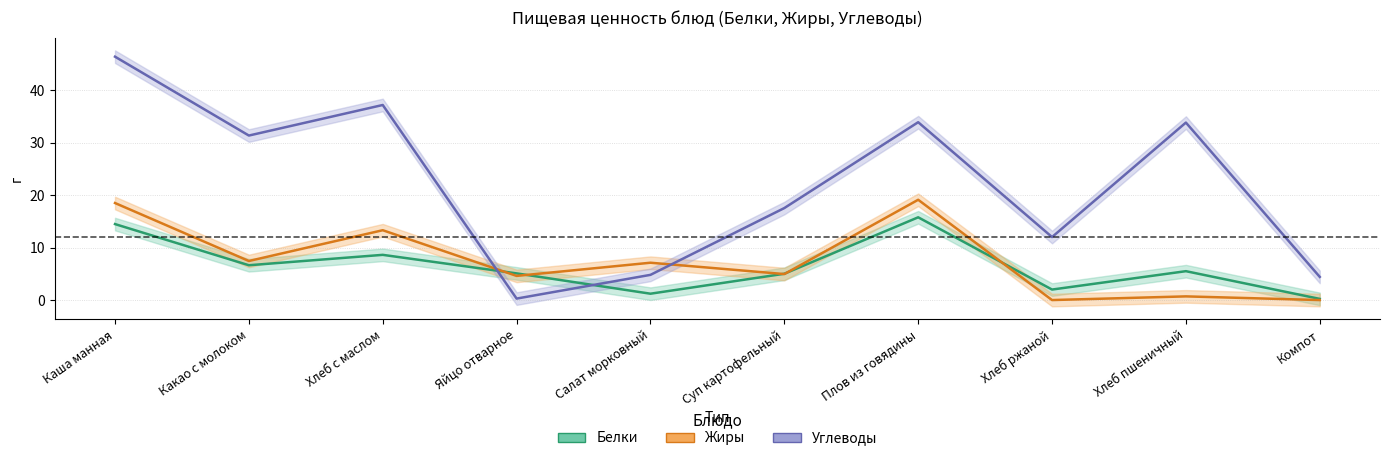

What is the value of the Углеводы point at the 9th from the left?

33.8